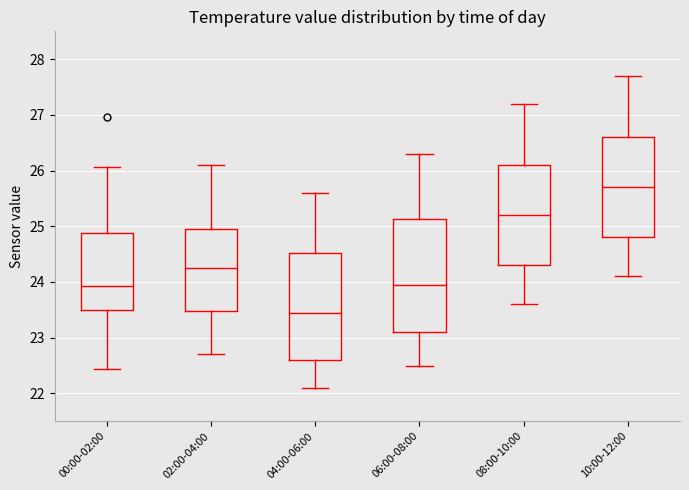

Which box is the tallest, from its lower edge to its upper edge?

06:00-08:00